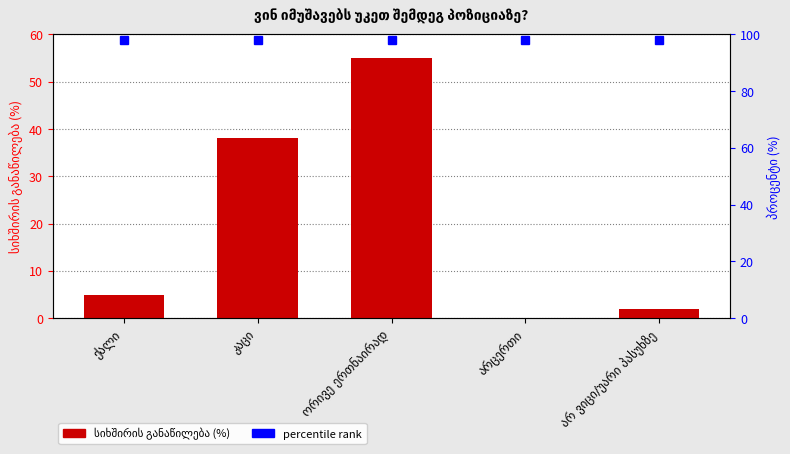

What is the label of the 2nd bar from the left?

კაცი